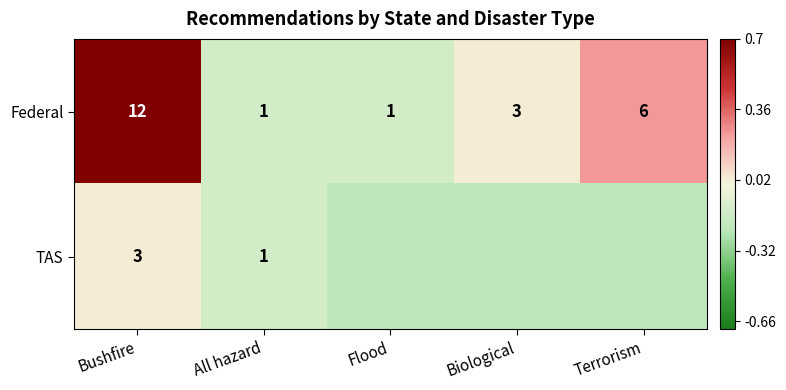

Where does the Federal series first go above 3?

Bushfire